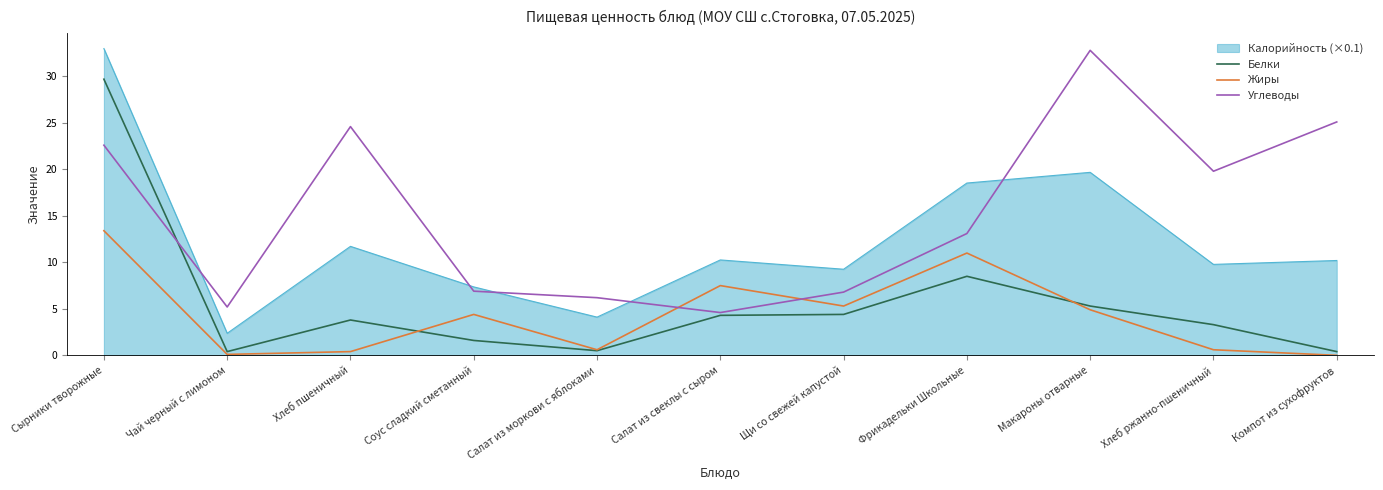

True or false: Жиры and Белки cross at least once.

True